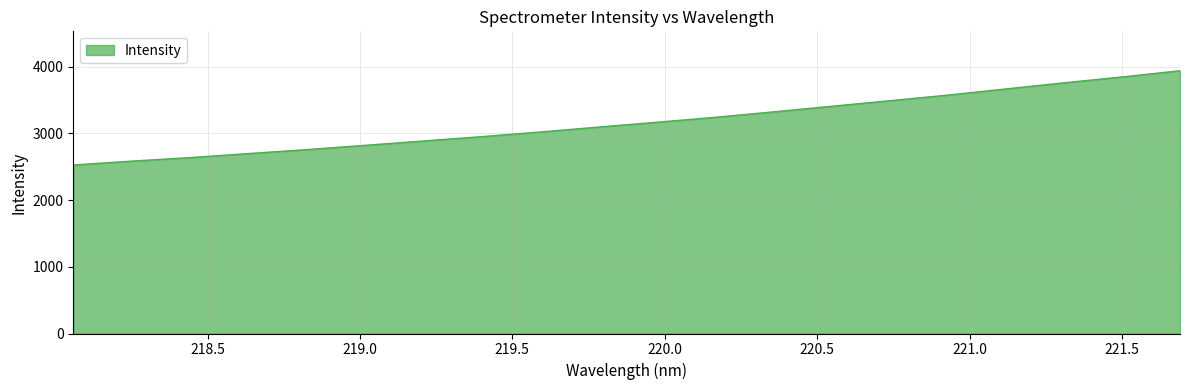

Reading left to right, extract all data points from this chart.

2524.5	2582.5	2635.5	2695.4	2754.9	2818.9	2883.9	2948.8	3018.0	3092.1	3164.1	3238.1	3319.3	3402.9	3486.6	3570.8	3663.2	3755.1	3843.5	3936.5